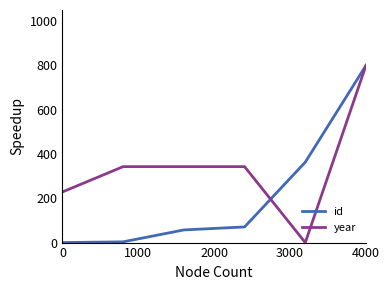

What is the maximum value for year?

800.0